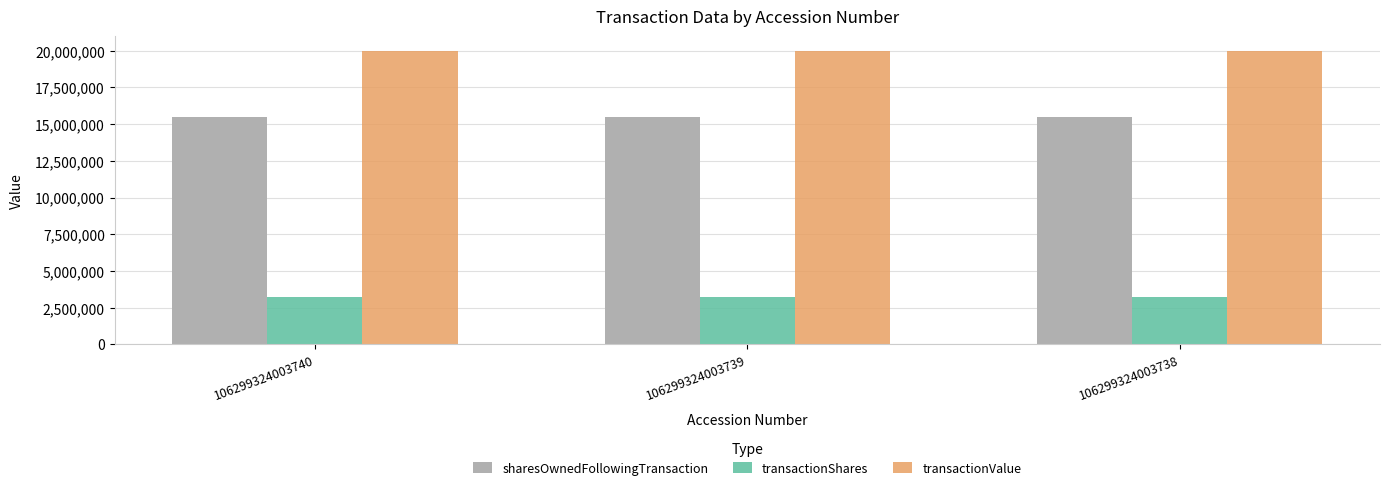

Which series has the largest range (max minus min)?

sharesOwnedFollowingTransaction